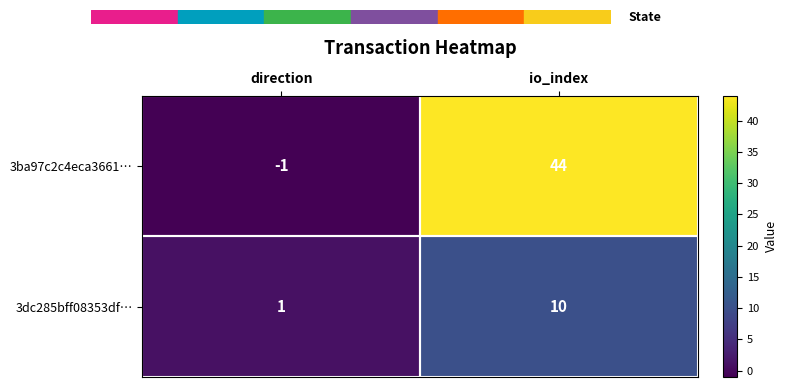

Which series has the largest total across all categories?

3ba97c2c4eca3661…